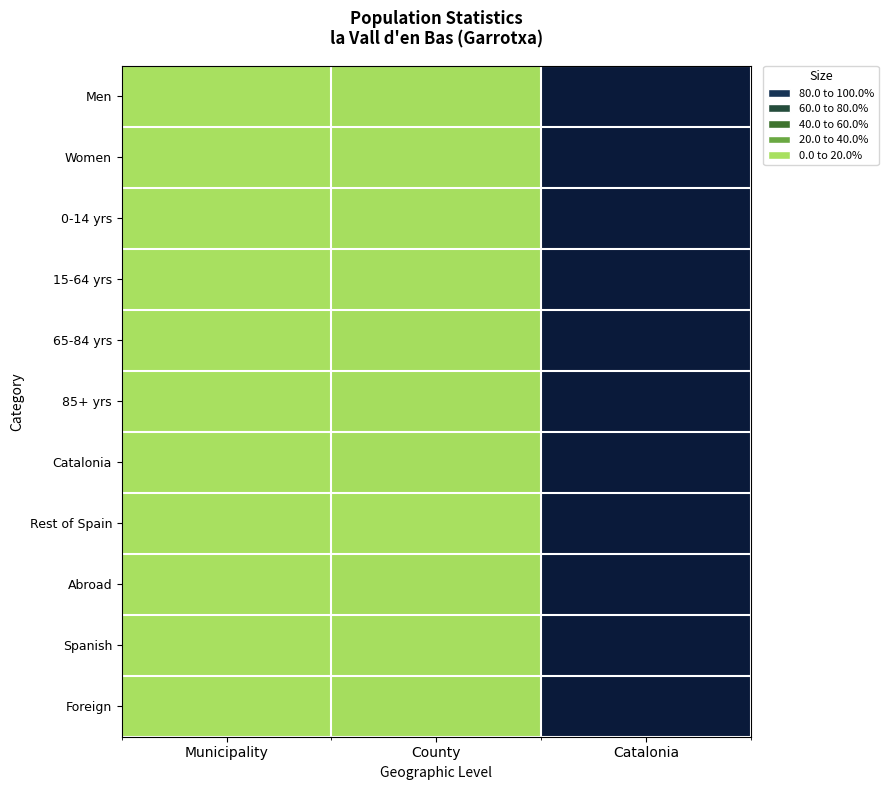

At which category does the chart reach its peak across all series?

Catalonia